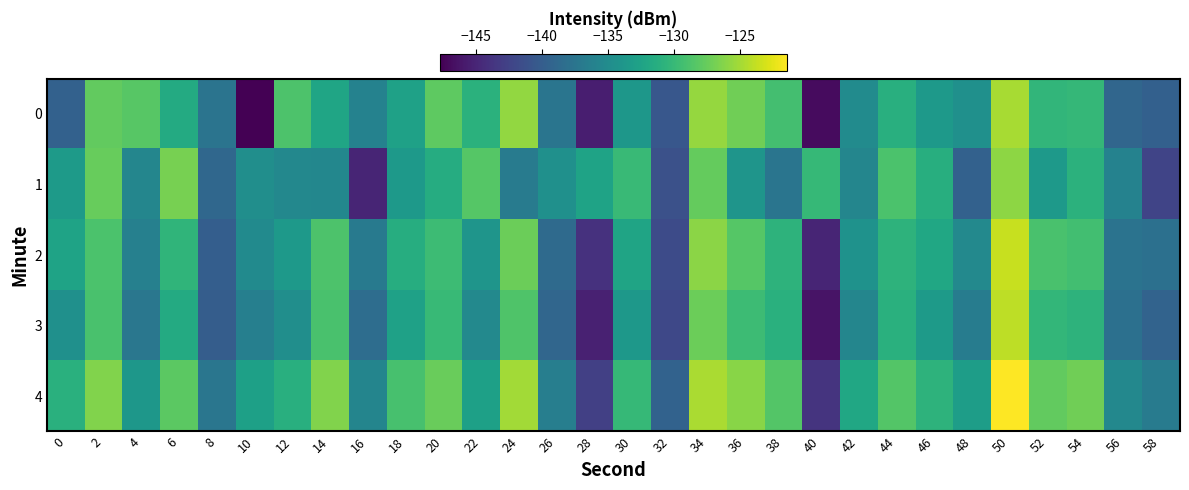

What is the difference between the highest and lowest values at 56?

3.6